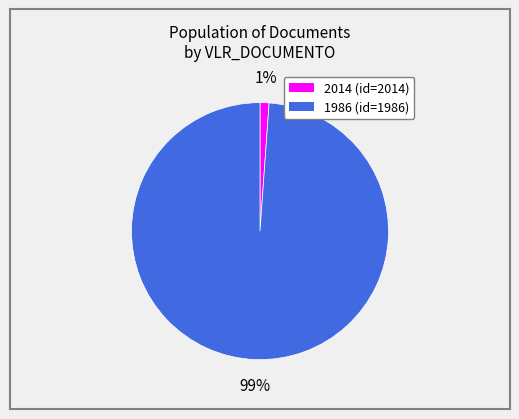

What is the largest slice in the pie chart?

1986 (id=1986)